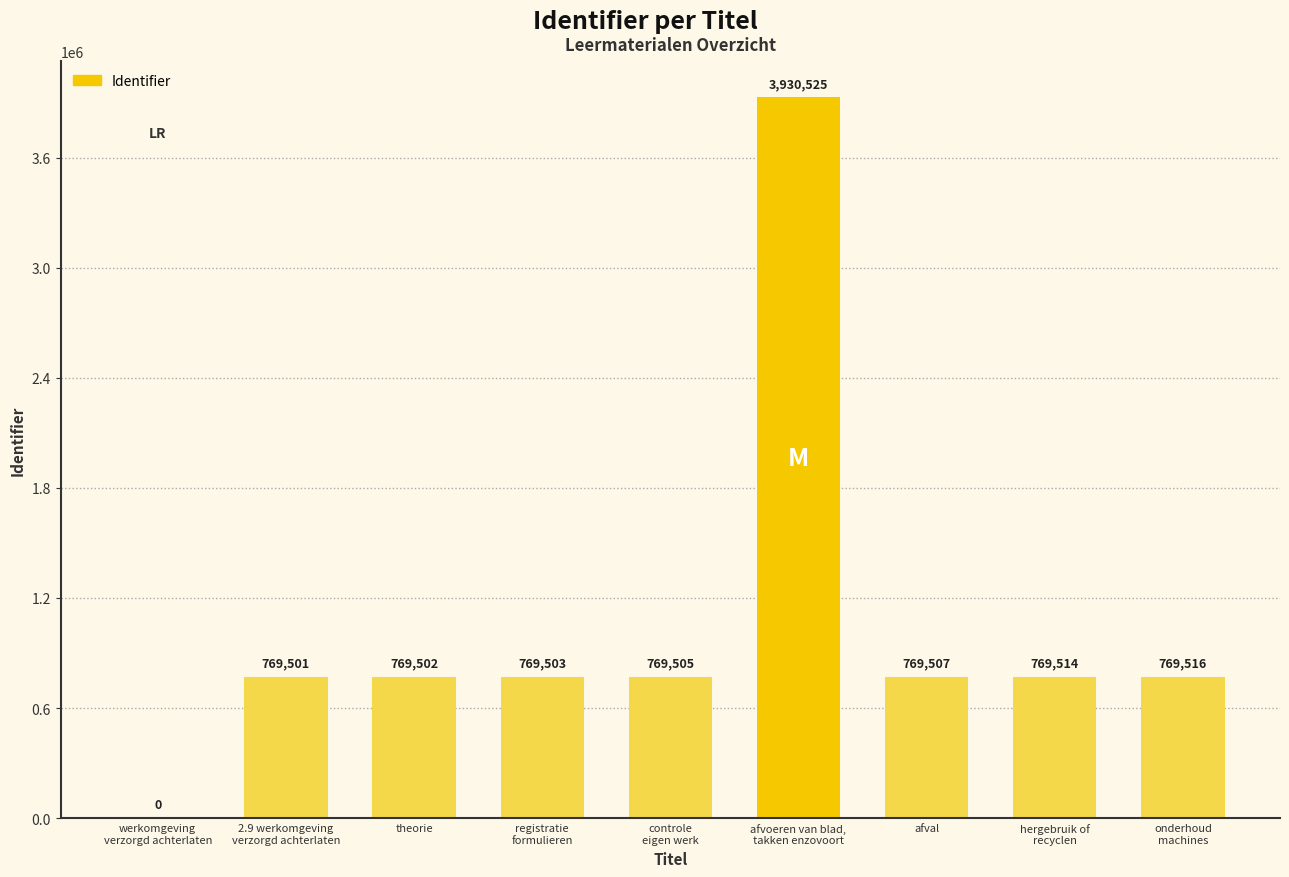

Does the chart contain stacked bars?

No